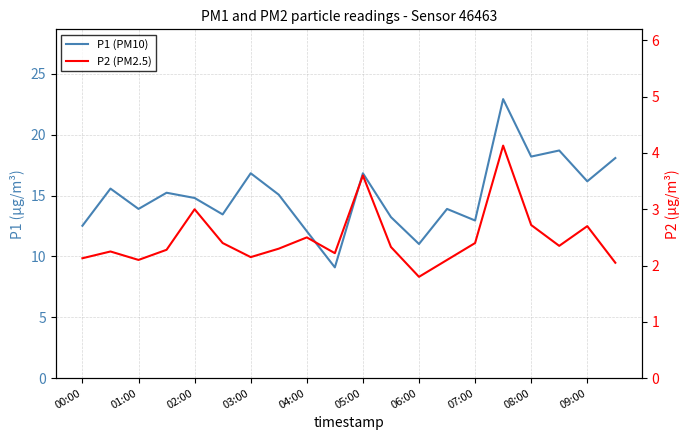

Which series has the largest range (max minus min)?

P1 (PM10)